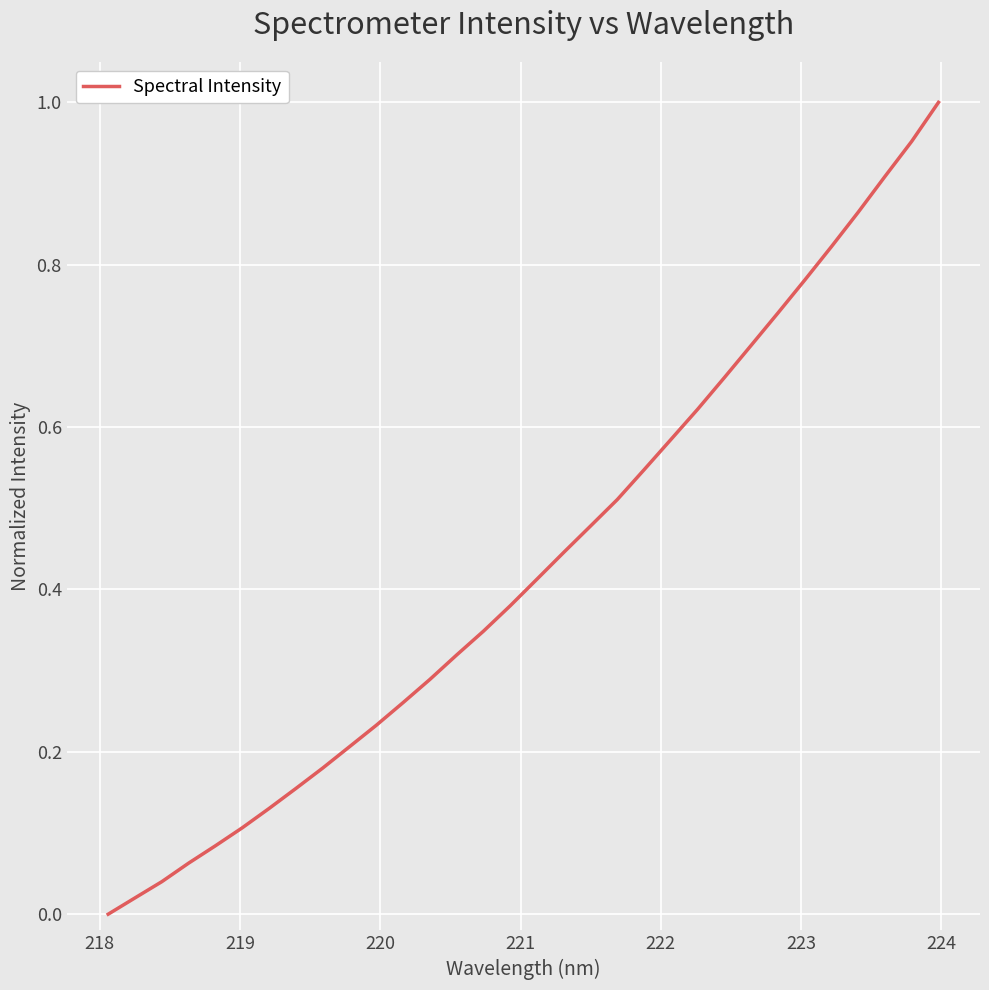

How many lines are shown in the chart?

1